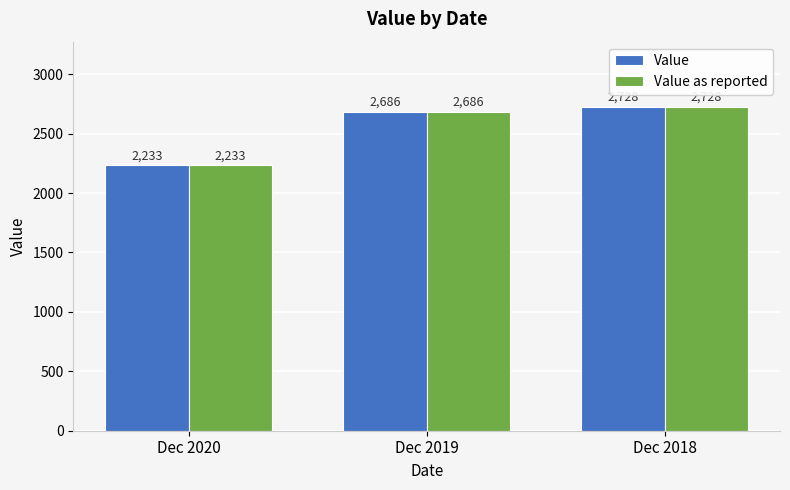

At which category is the sum across all series the highest?

Dec 2018